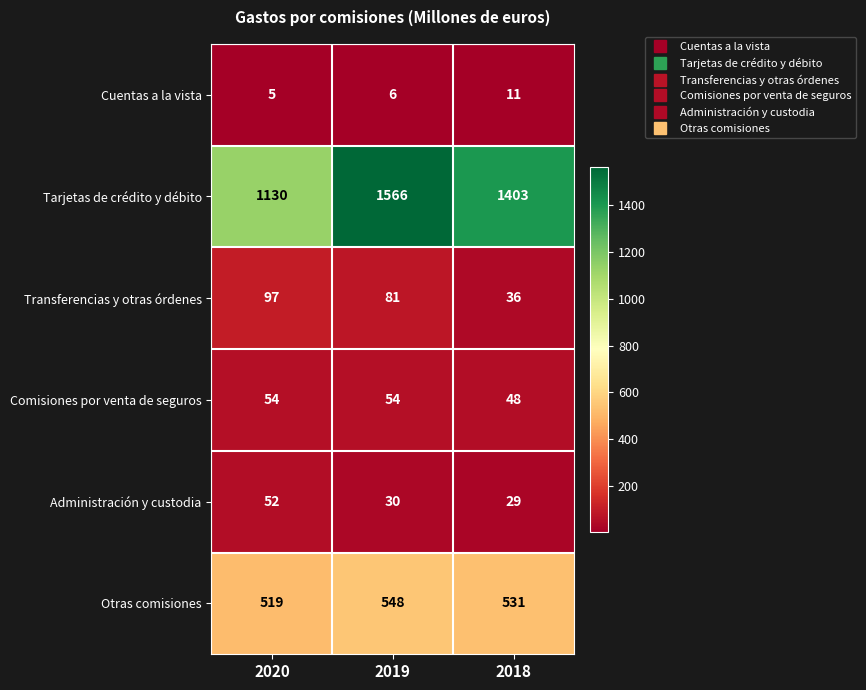

Which series has the largest range (max minus min)?

Tarjetas de crédito y débito